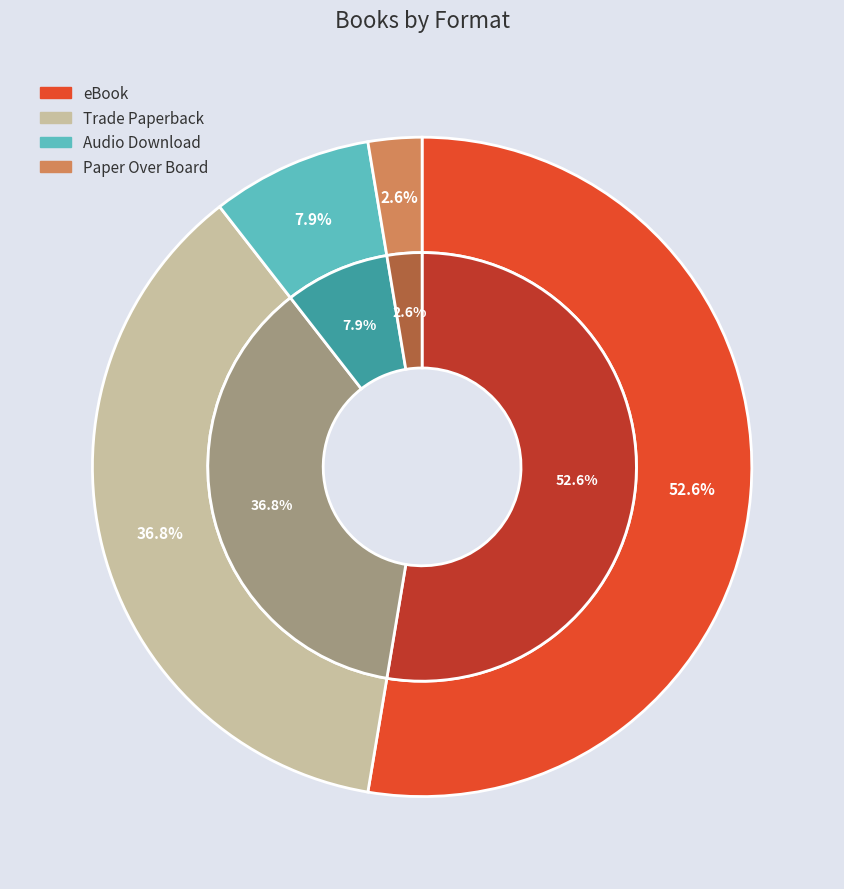

To the nearest percent, what is the difference between the eBook and Audio Download slice percentages?

45%